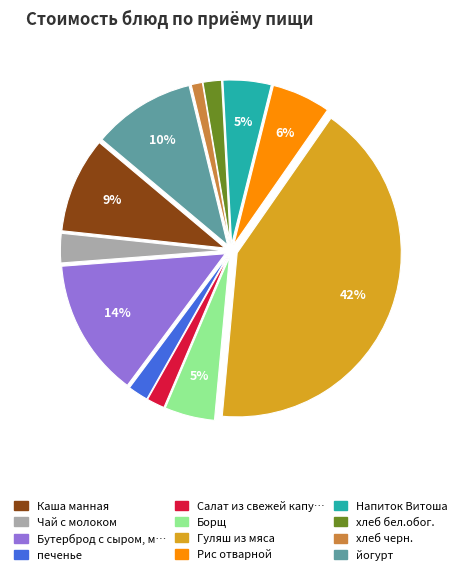

To the nearest percent, what is the average slice percentage?

8%